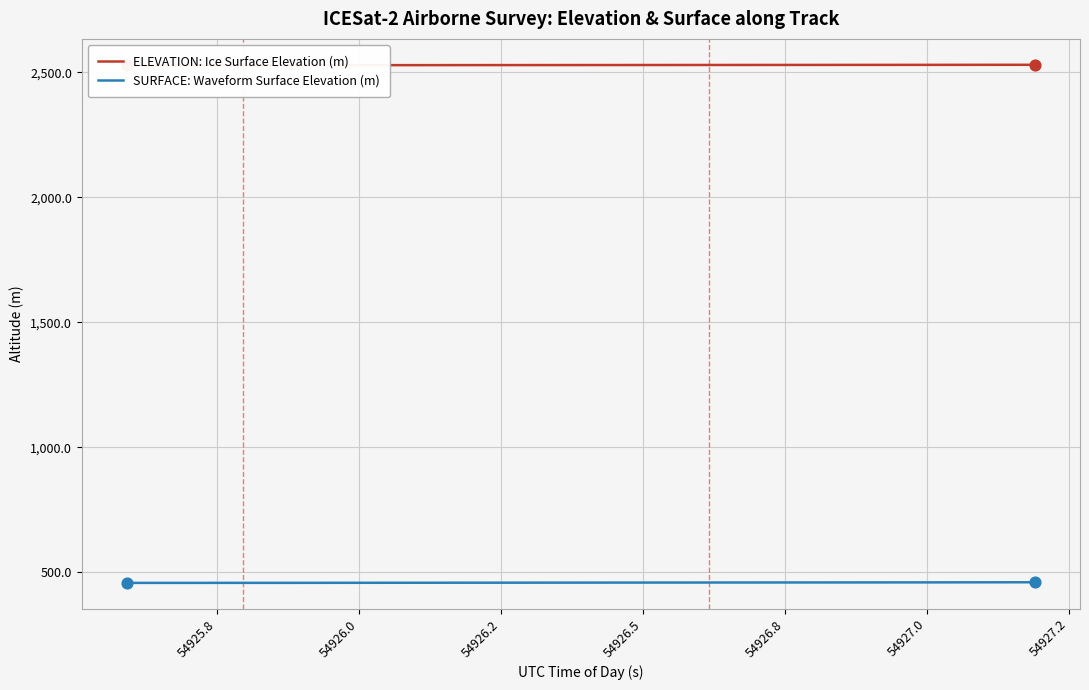

What are all the series names shown in the legend?

ELEVATION: Ice Surface Elevation (m), SURFACE: Waveform Surface Elevation (m)